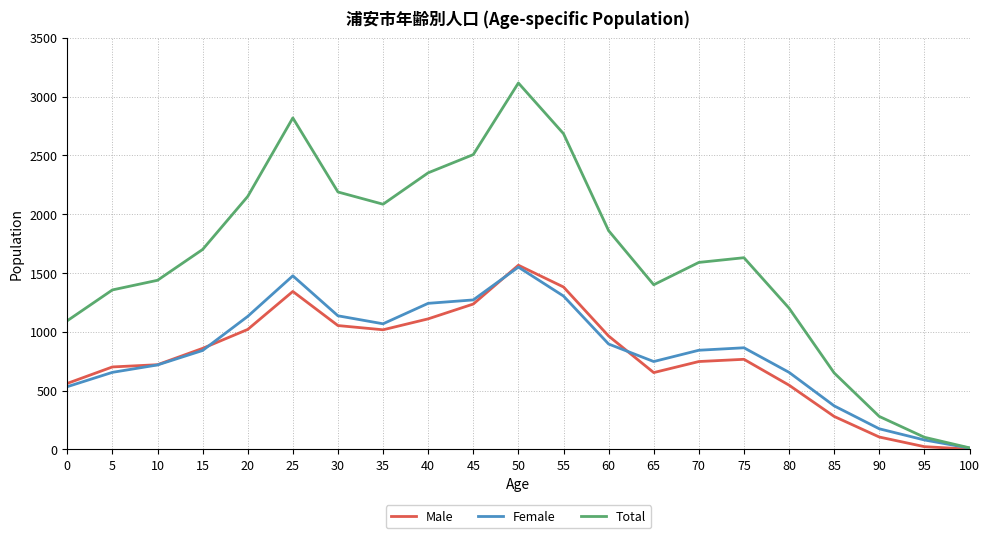

The Total series shows 280 at 90. True or false?

True